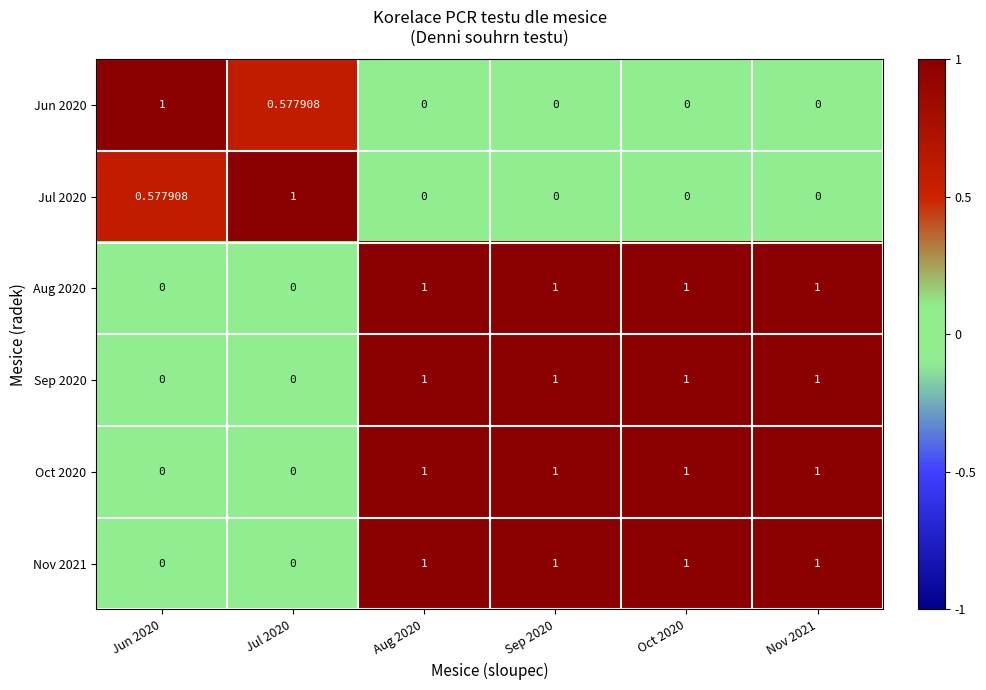

List the series in order of their peak value, lowest first.

Jun 2020, Aug 2020, Sep 2020, Oct 2020, Nov 2021, Jul 2020